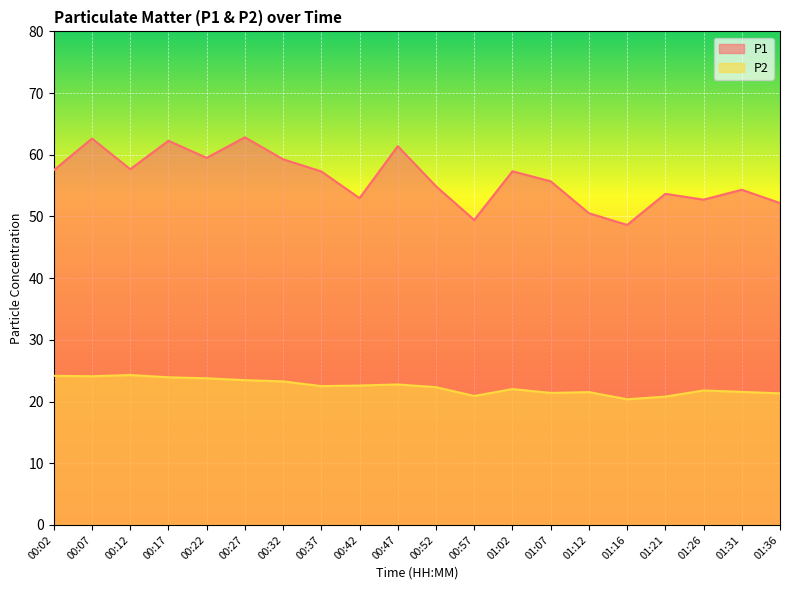

True or false: P2 has a value of 24.3 at 00:12.

True